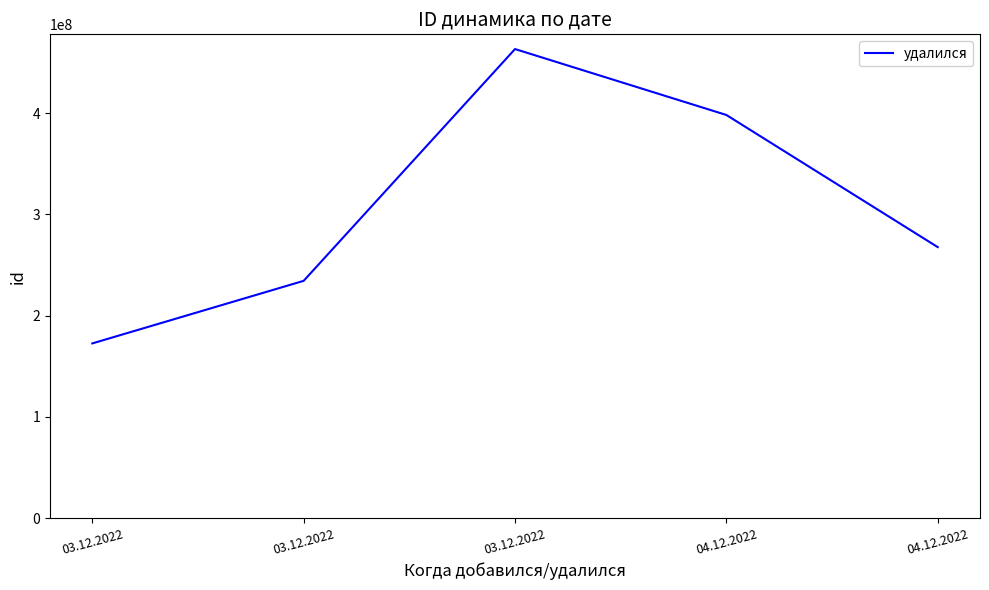

At which label does the data first exceed 267657062?

03.12.2022